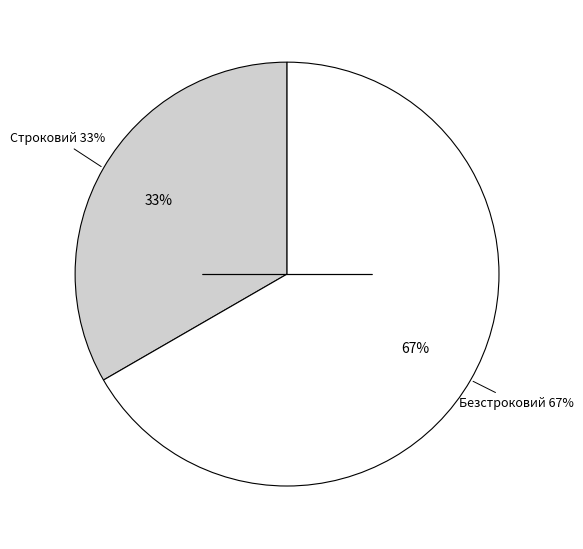

Which category has the biggest portion of the pie?

Безстроковий